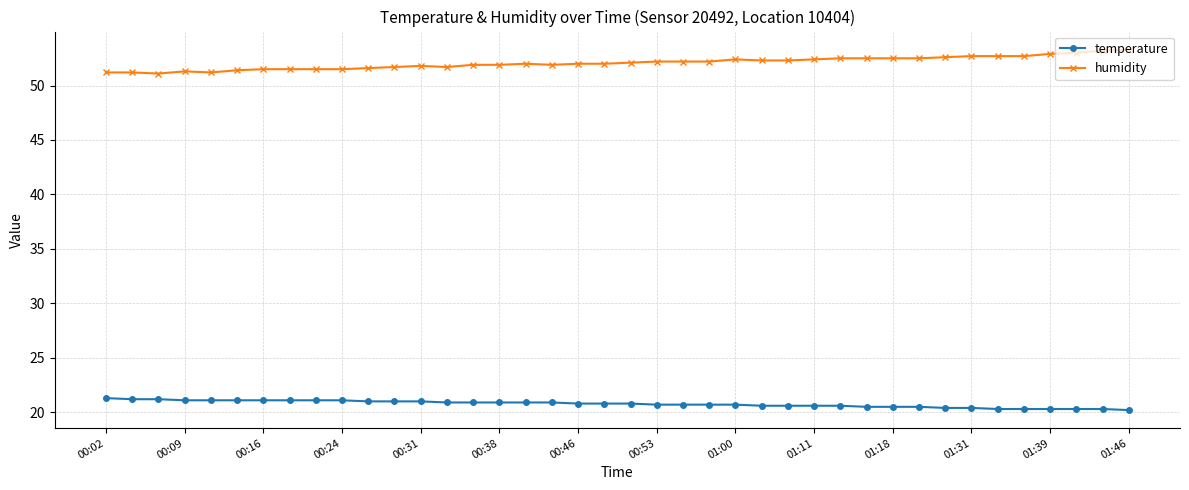

Is this an area chart (filled region under the line)?

No